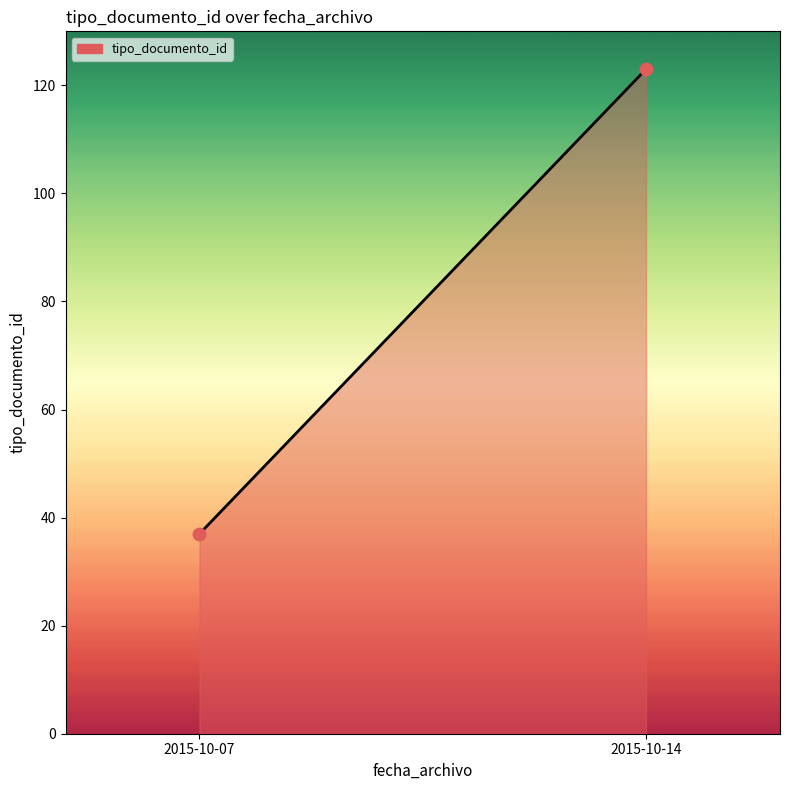

What is the range of Y values (max minus min)?

86